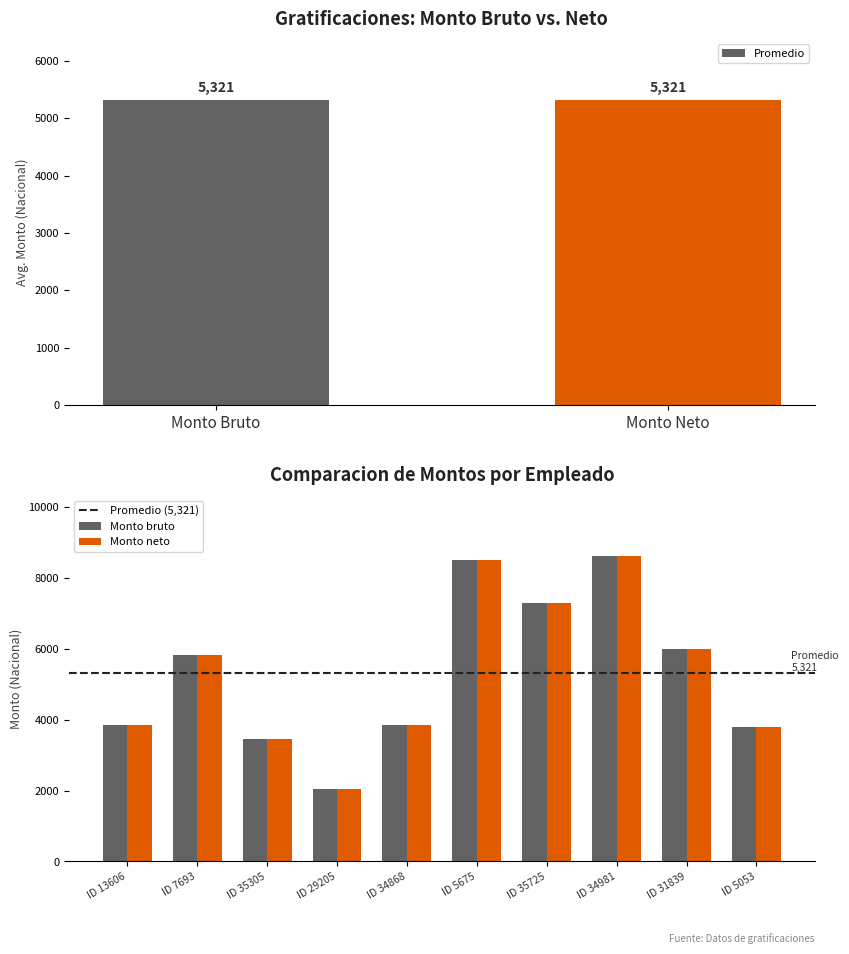

At how many categories does at least one series exceed 4679?

5